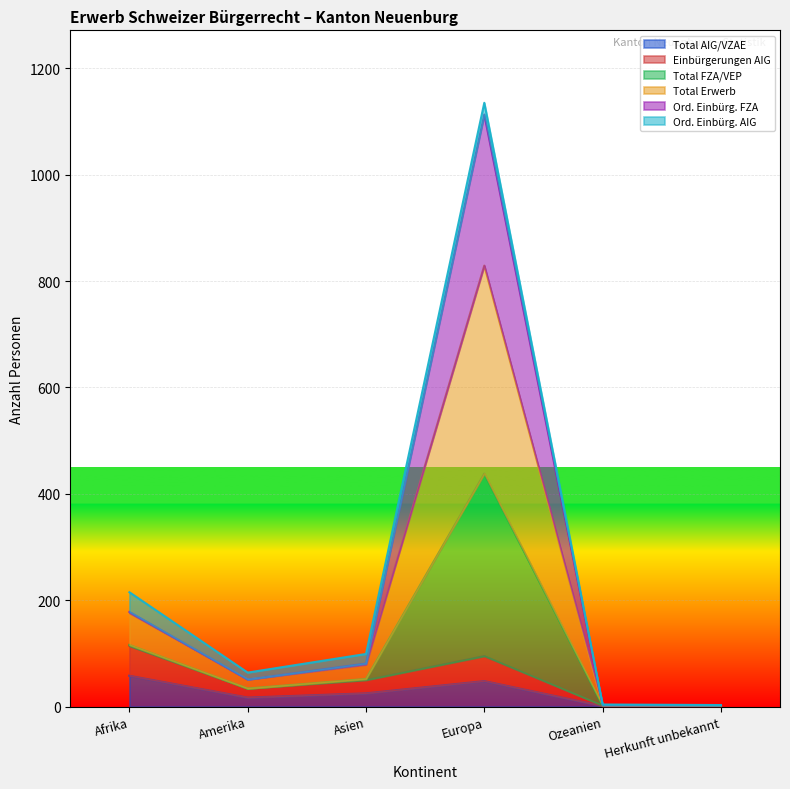

What is the maximum value for Total AIG/VZAE?

58